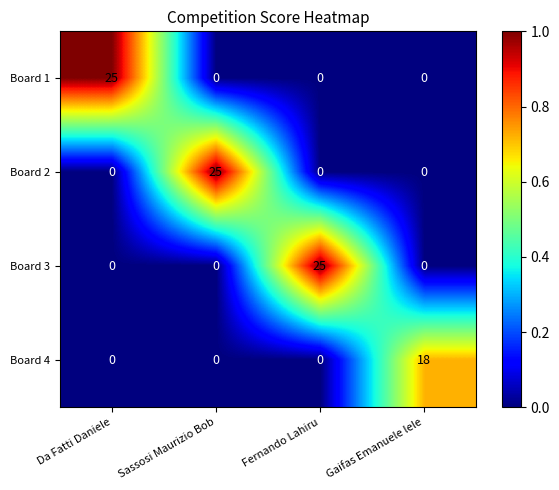

What is the sum of all Board 1 values?

25